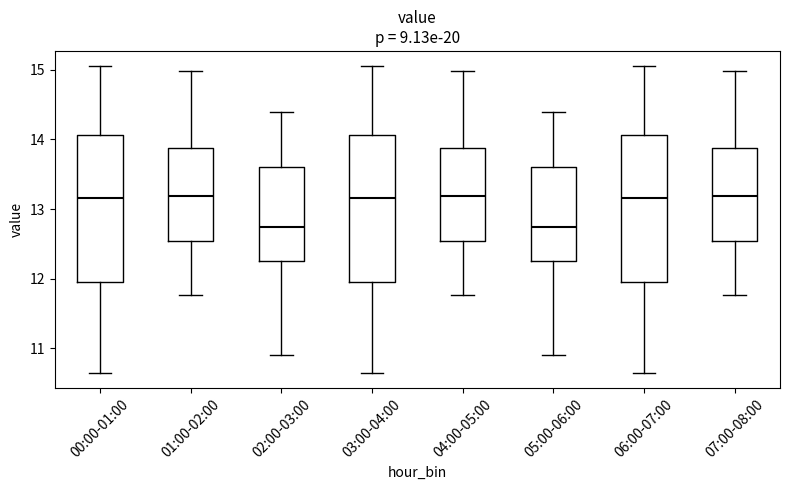

Reading left to right, read every box against the y-axis: the position of its median line, the range the box covers, and the ends of its whiskers. The values are not printed on the chart, so give them approximately, as read against the axis.

00:00-01:00: median 13.2, box 12.0 to 14.1, whiskers 10.7 to 15.1
01:00-02:00: median 13.2, box 12.5 to 13.9, whiskers 11.8 to 15.0
02:00-03:00: median 12.8, box 12.3 to 13.6, whiskers 10.9 to 14.4
03:00-04:00: median 13.2, box 12.0 to 14.1, whiskers 10.7 to 15.1
04:00-05:00: median 13.2, box 12.5 to 13.9, whiskers 11.8 to 15.0
05:00-06:00: median 12.8, box 12.3 to 13.6, whiskers 10.9 to 14.4
06:00-07:00: median 13.2, box 12.0 to 14.1, whiskers 10.7 to 15.1
07:00-08:00: median 13.2, box 12.5 to 13.9, whiskers 11.8 to 15.0